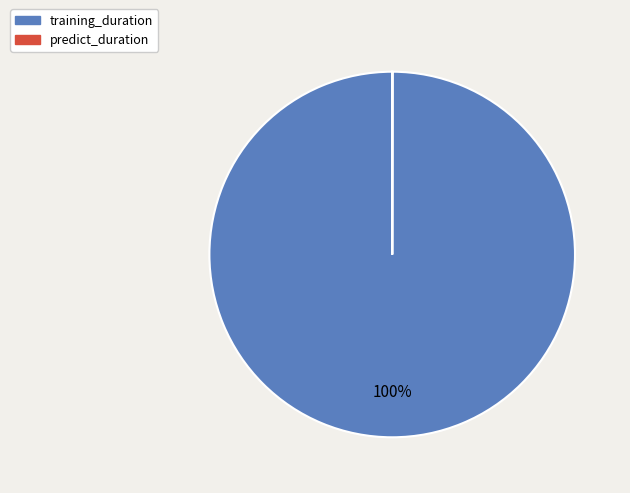

Is it true that training_duration is 100% of the pie?

True